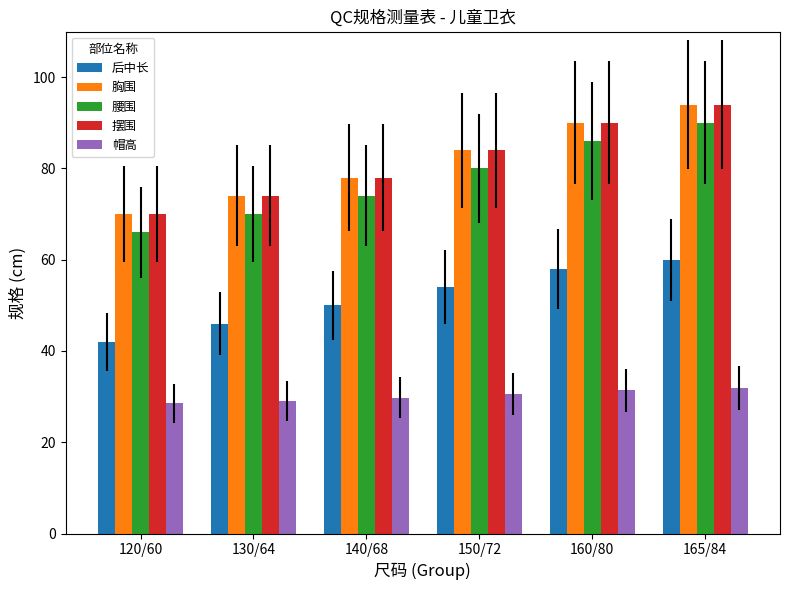

Reading right to left, list all the values displayed in this chart.

后中长: 165/84=60.0	160/80=58.0	150/72=54.0	140/68=50.0	130/64=46.0	120/60=42.0
胸围: 165/84=94.0	160/80=90.0	150/72=84.0	140/68=78.0	130/64=74.0	120/60=70.0
腰围: 165/84=90.0	160/80=86.0	150/72=80.0	140/68=74.0	130/64=70.0	120/60=66.0
摆围: 165/84=94.0	160/80=90.0	150/72=84.0	140/68=78.0	130/64=74.0	120/60=70.0
帽高: 165/84=31.9	160/80=31.4	150/72=30.6	140/68=29.8	130/64=29.0	120/60=28.5